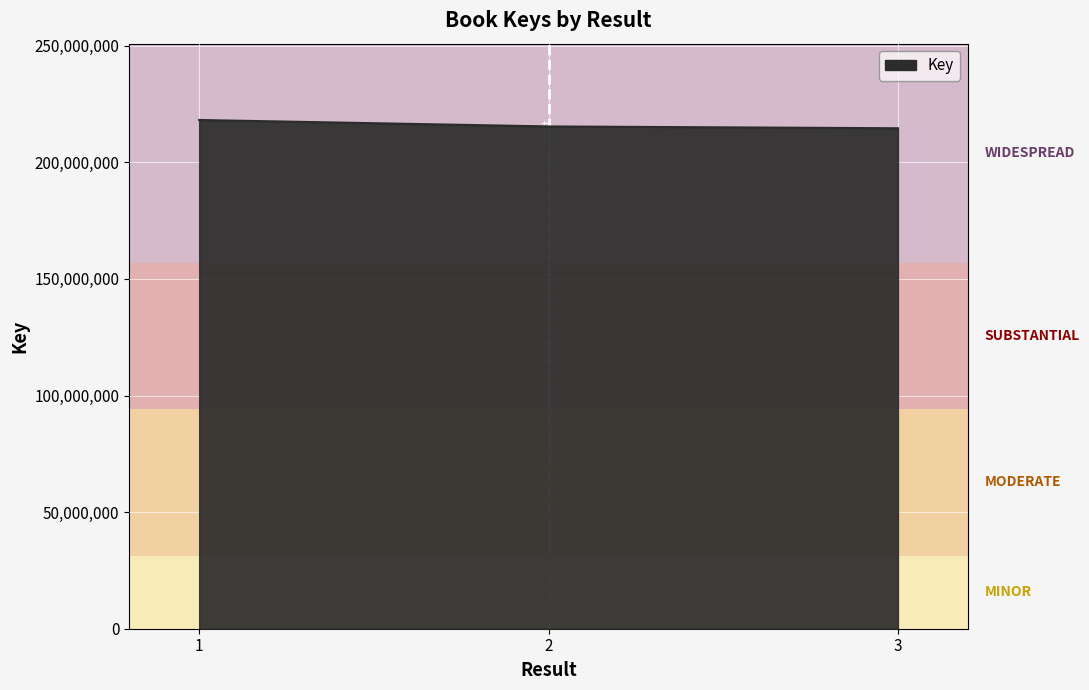

What is the smallest value displayed?

214620200